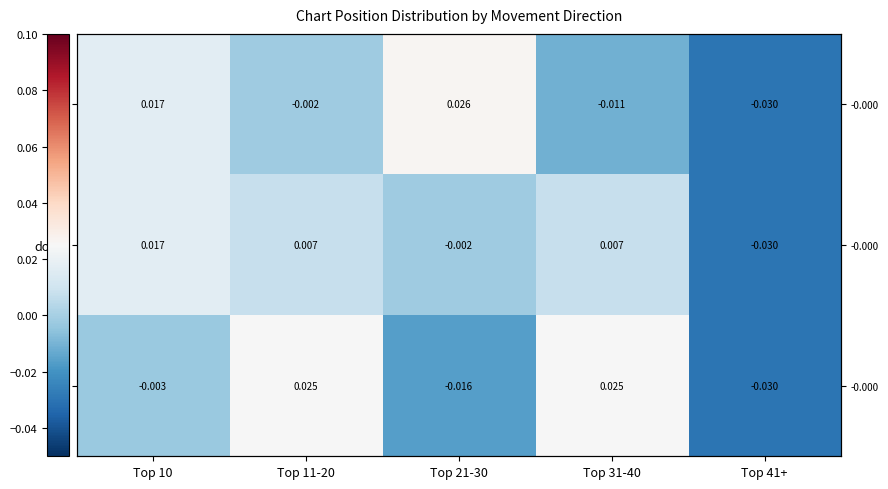

Which series has the largest total across all categories?

-